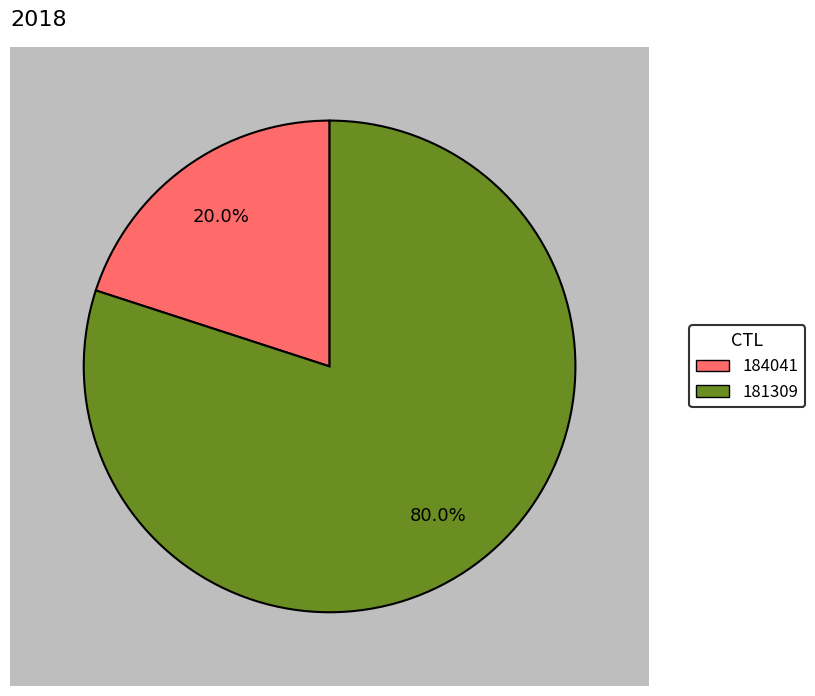

Count the number of slices in the pie.

2